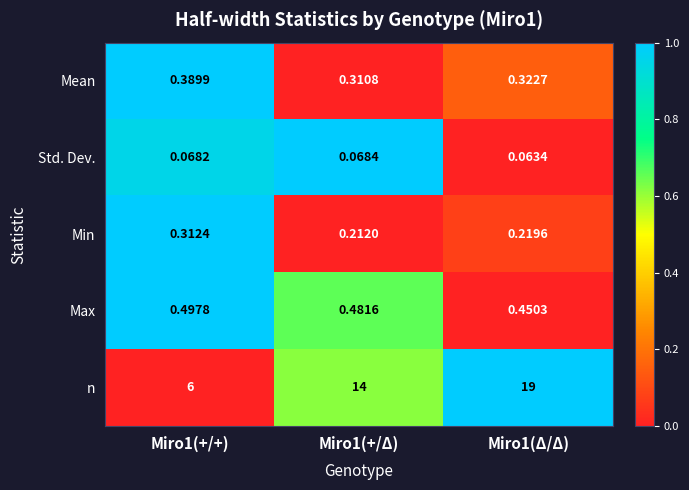

Which series has the largest range (max minus min)?

n